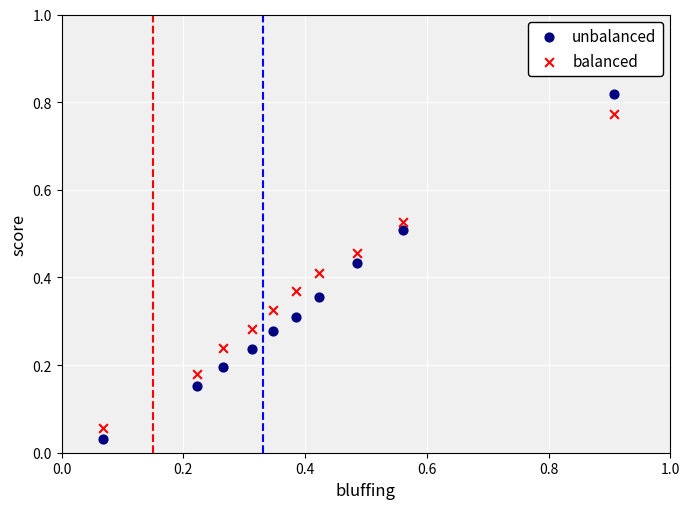

Which series contains the highest Y value?

unbalanced